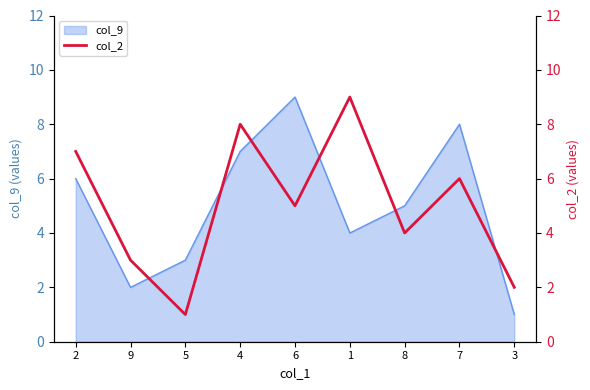

What is the label of the 5th point from the left?

6